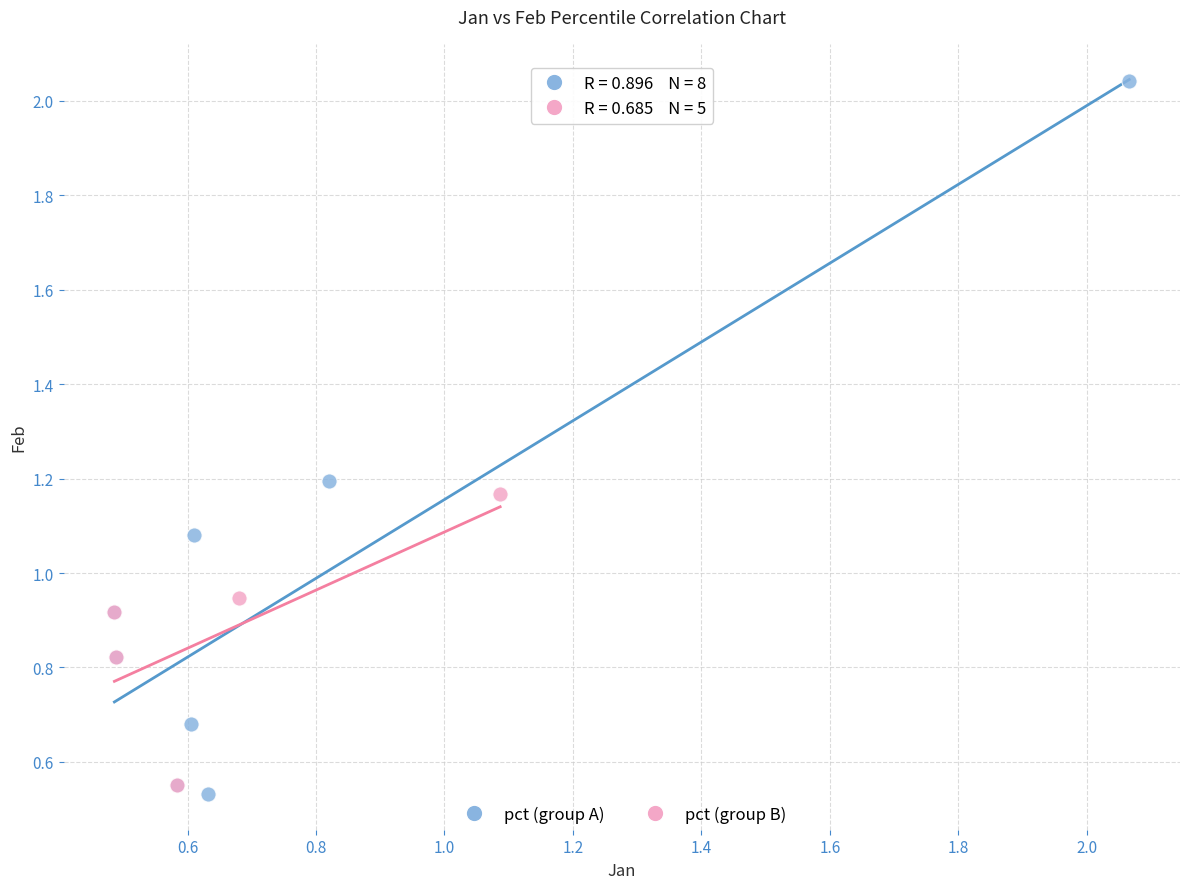

Which series reaches the maximum Y coordinate?

pct (group A)